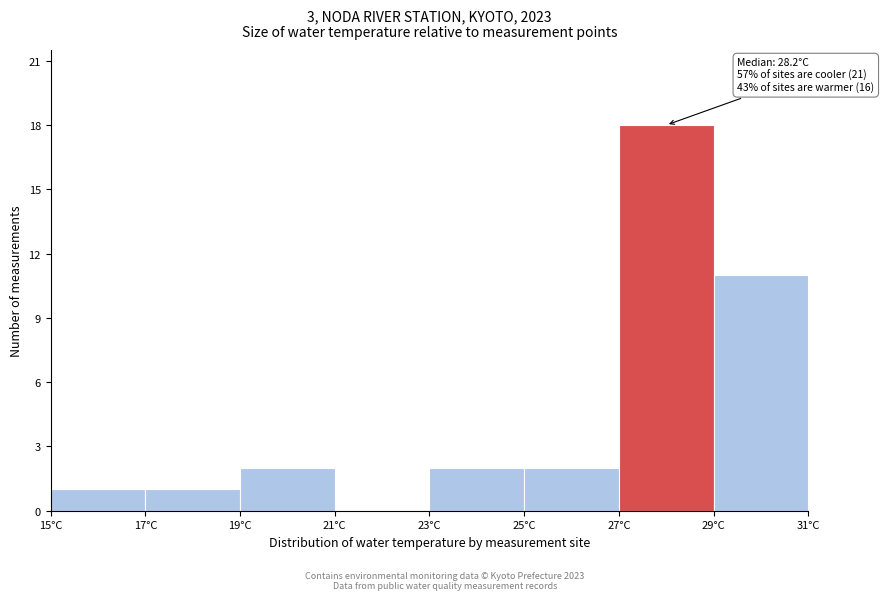

Which range on the x-axis has the tallest bar?

27 to 29